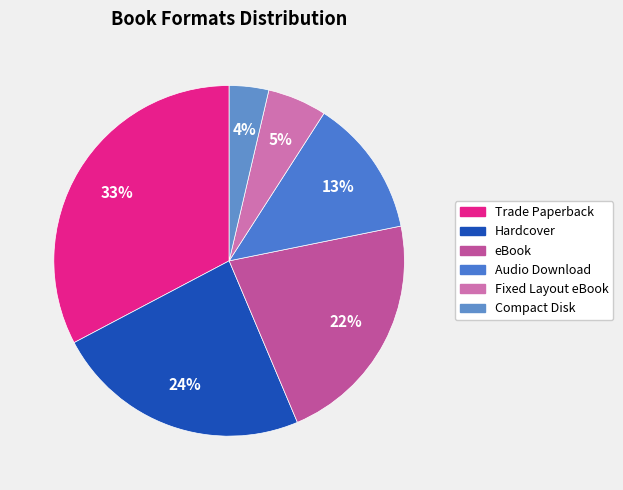

Count the number of slices in the pie.

6